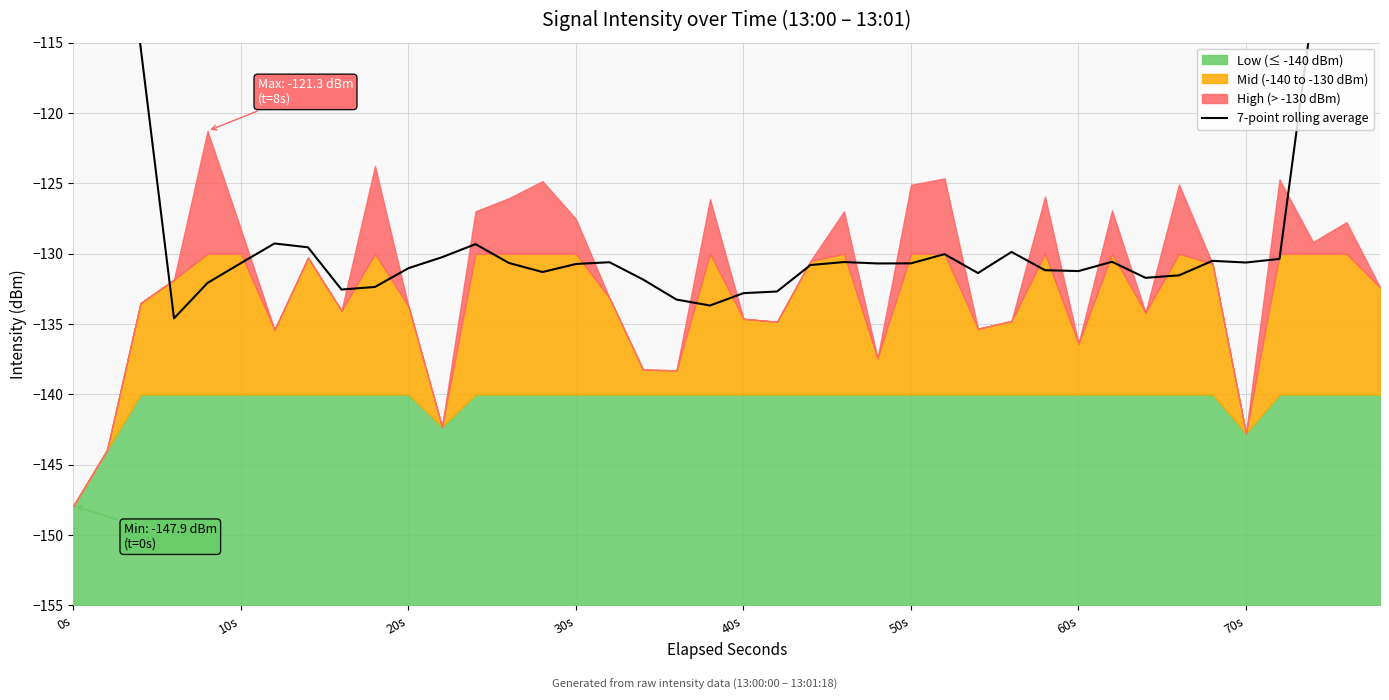

Is it true that the value at 24 is -201.3?

False